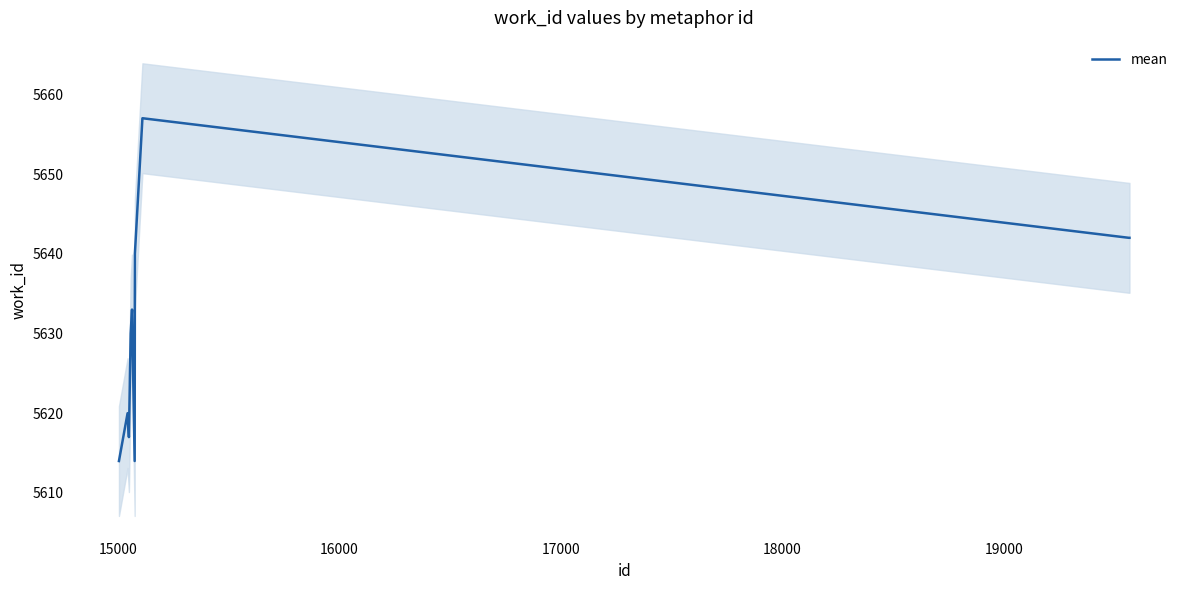

What is the minimum value for mean?

5614